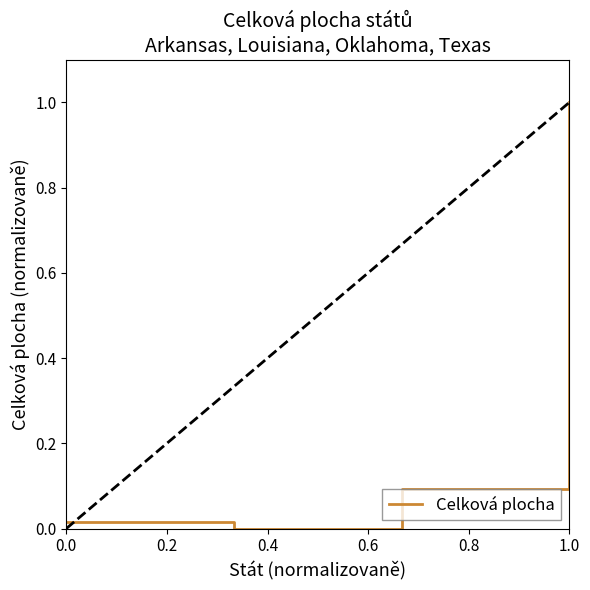

What is the difference between the maximum and second lowest values?

1.0